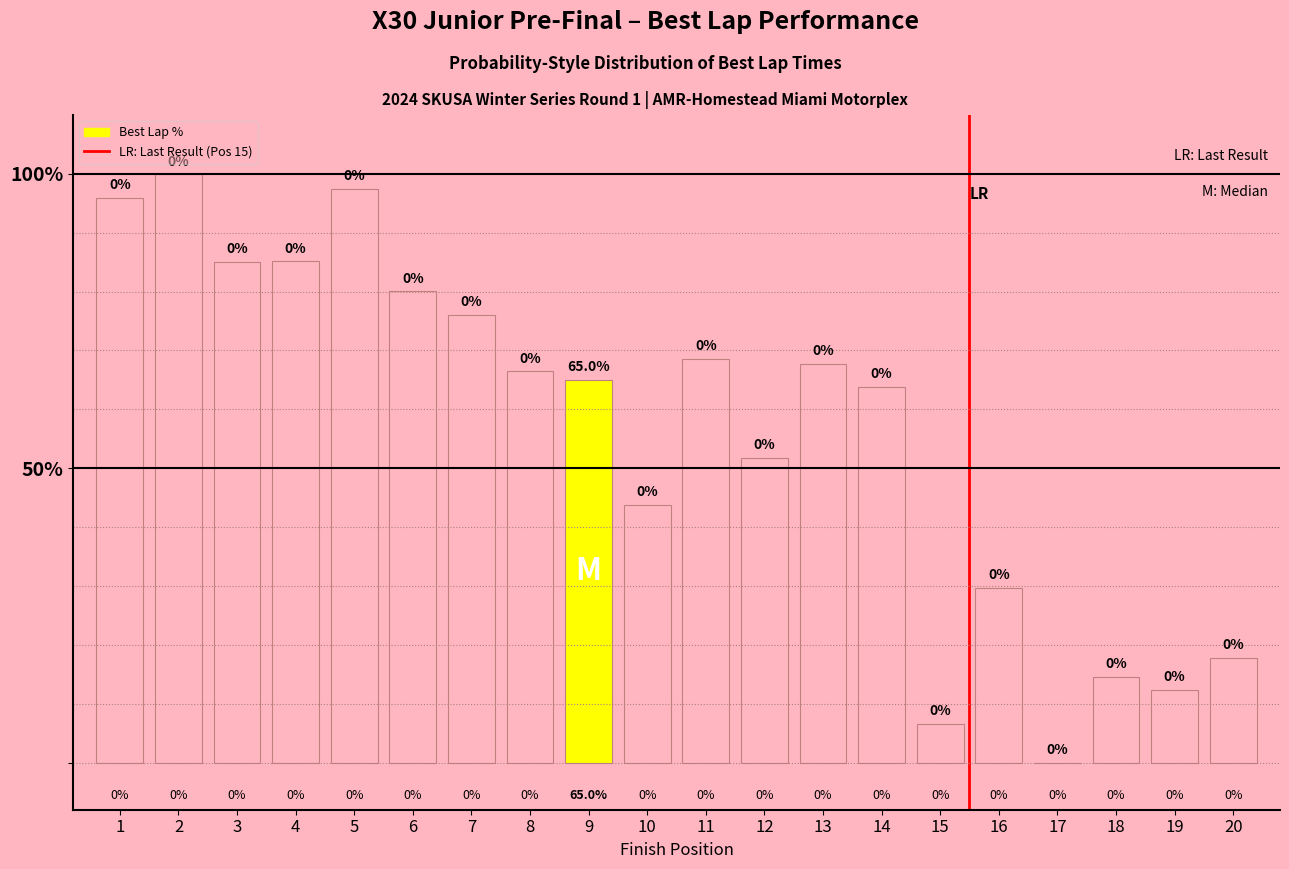

What is the sum of the values at 17 and 3?

85.0